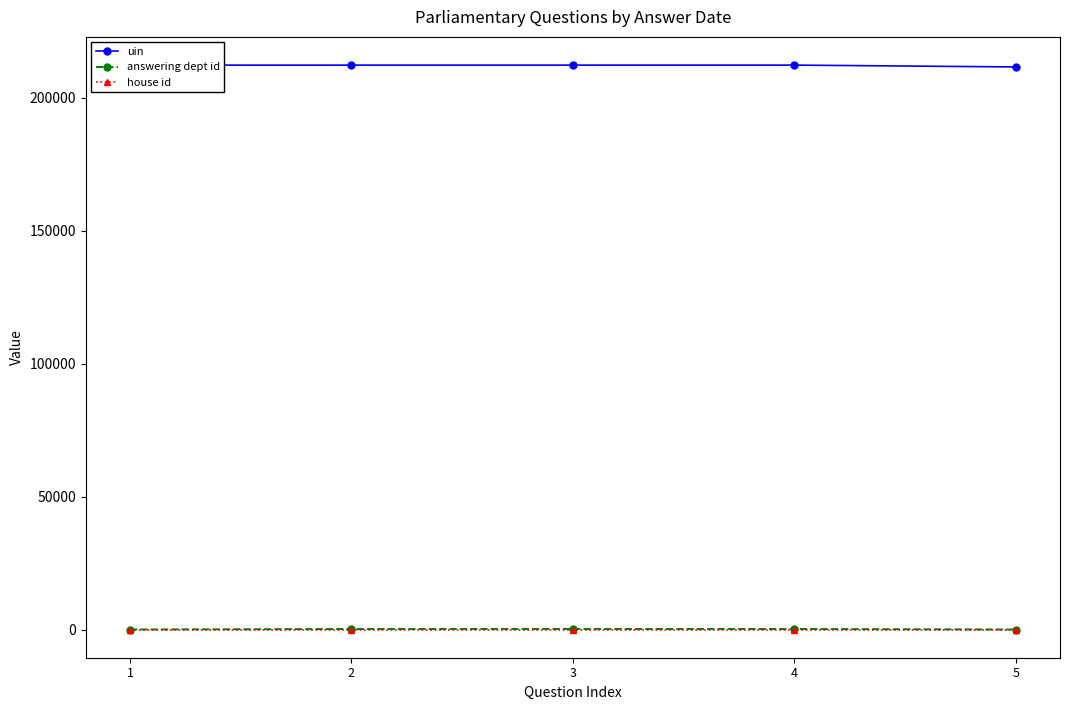

Which series has the largest total across all categories?

uin